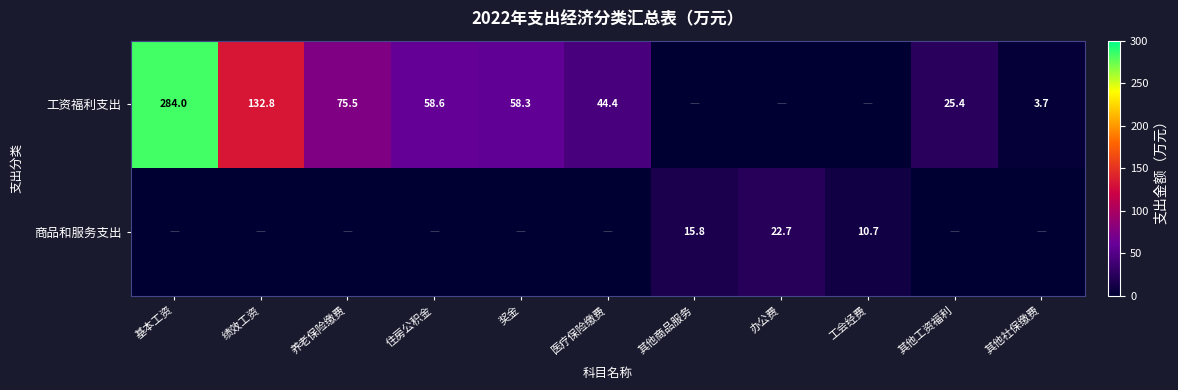

Is it true that 商品和服务支出 equals 22.7 at 办公费?

True